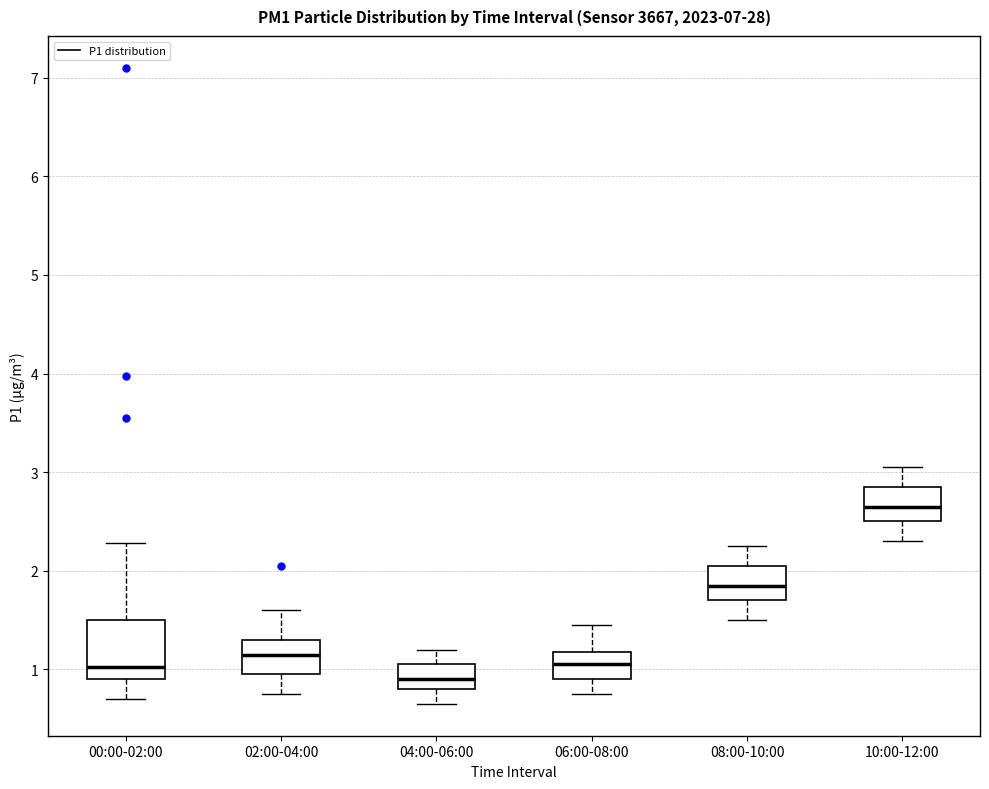

Reading left to right, transcribe this box plot: for each box, give where its median line is, the range the box spans, and where its two whiskers end, as read against the y-axis. The values are not printed on the chart, so give them approximately, as read against the axis.

00:00-02:00: median 1.0, box 0.9 to 1.5, whiskers 0.7 to 2.3
02:00-04:00: median 1.2, box 1.0 to 1.3, whiskers 0.8 to 1.6
04:00-06:00: median 0.9, box 0.8 to 1.1, whiskers 0.7 to 1.2
06:00-08:00: median 1.1, box 0.9 to 1.2, whiskers 0.8 to 1.5
08:00-10:00: median 1.9, box 1.7 to 2.1, whiskers 1.5 to 2.3
10:00-12:00: median 2.7, box 2.5 to 2.9, whiskers 2.3 to 3.1